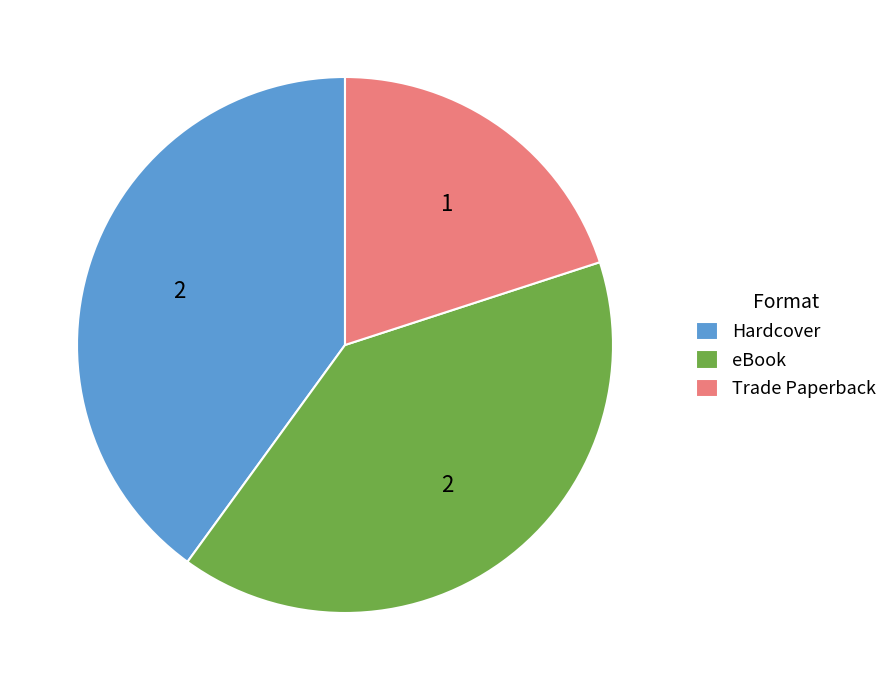

What is the ratio of the value at Hardcover to the value at eBook?

1.0